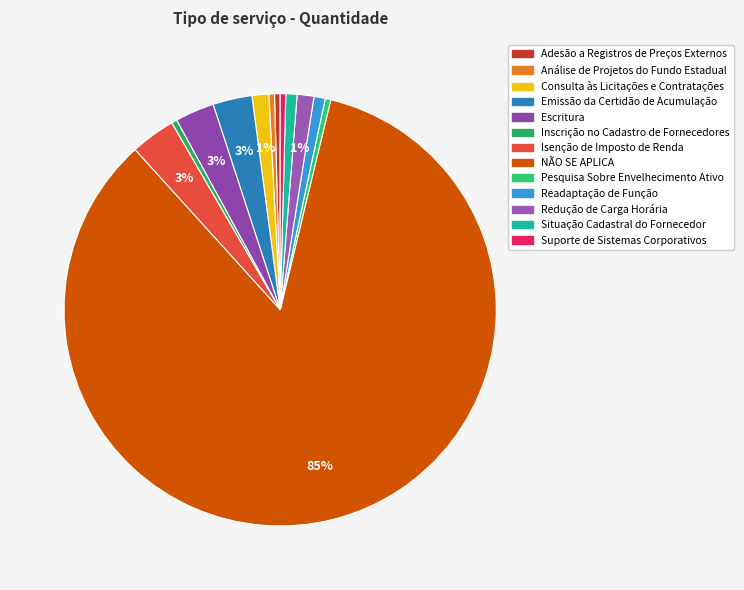

Which slice is the smallest?

Adesão a Registros de Preços Externos